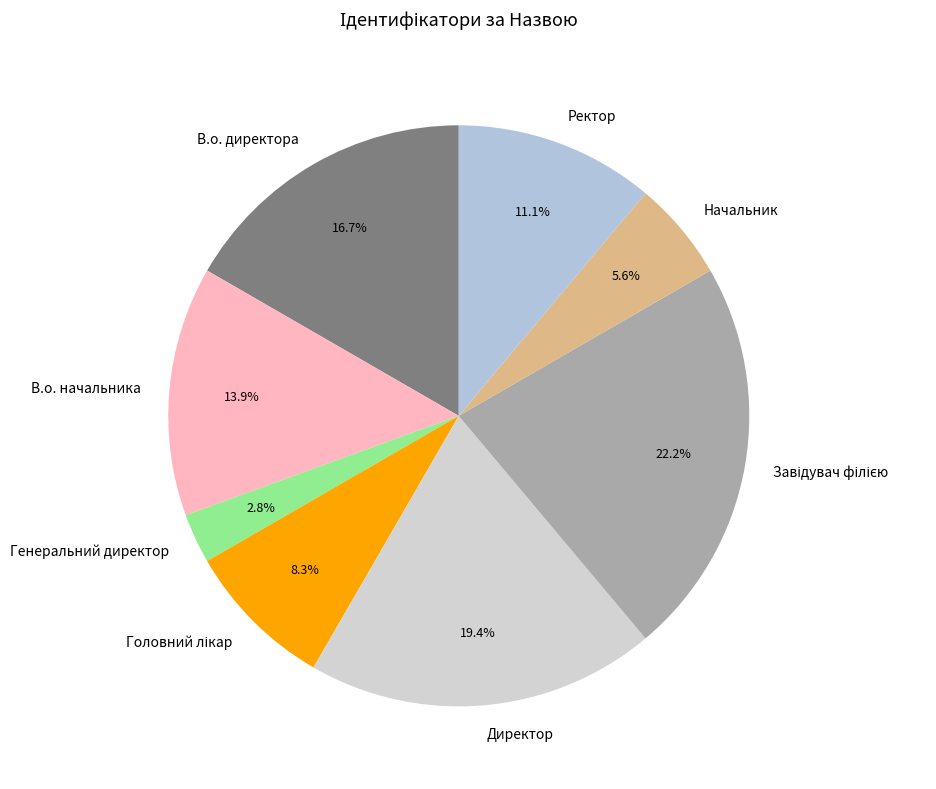

Is there a majority slice in this chart?

No